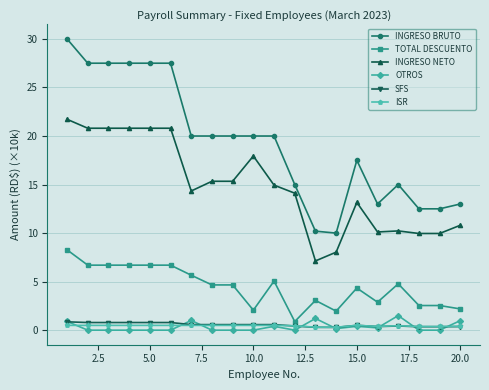

True or false: SFS and INGRESO NETO intersect in this chart.

False